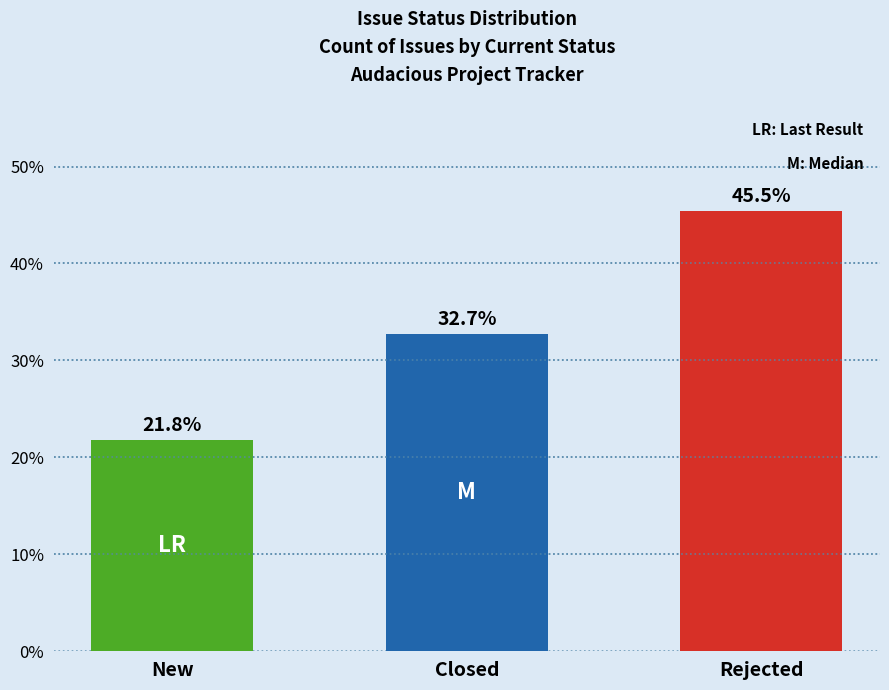

Reading right to left, list all the values displayed in this chart.

45.5	32.7	21.8